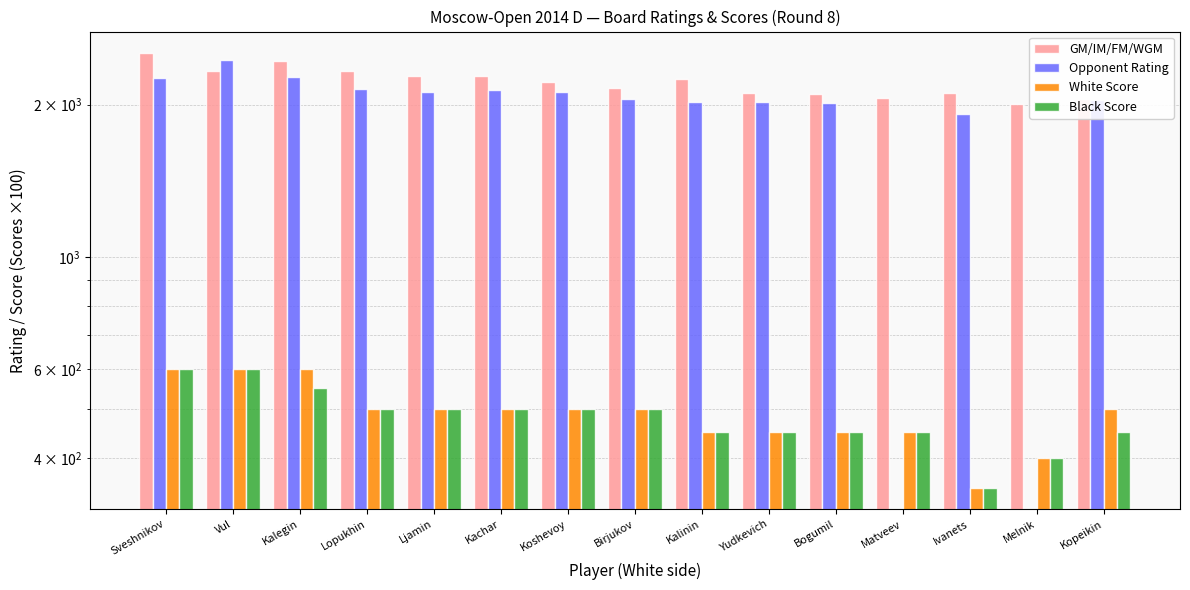

The value of GM/IM/FM/WGM at Yudkevich is 3765. True or false?

False